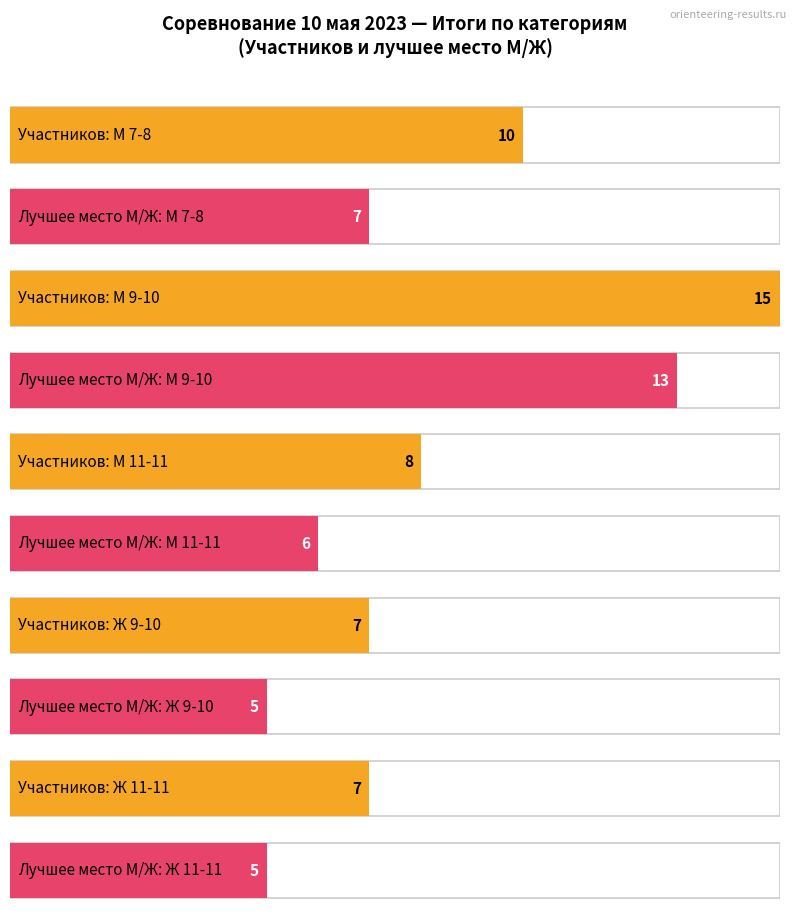

At 3, list the series in order from largest to smallest.

Количество участников, Лучший результат (место)